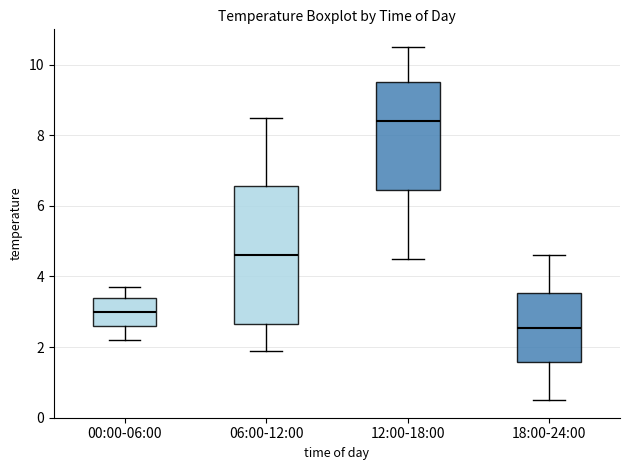

Reading left to right, transcribe this box plot: for each box, give where its median line is, the range the box spans, and where its two whiskers end, as read against the y-axis. The values are not printed on the chart, so give them approximately, as read against the axis.

00:00-06:00: median 3.0, box 2.6 to 3.4, whiskers 2.2 to 3.8
06:00-12:00: median 4.6, box 2.6 to 6.6, whiskers 2.0 to 8.6
12:00-18:00: median 8.4, box 6.4 to 9.6, whiskers 4.6 to 10.6
18:00-24:00: median 2.6, box 1.6 to 3.6, whiskers 0.6 to 4.6